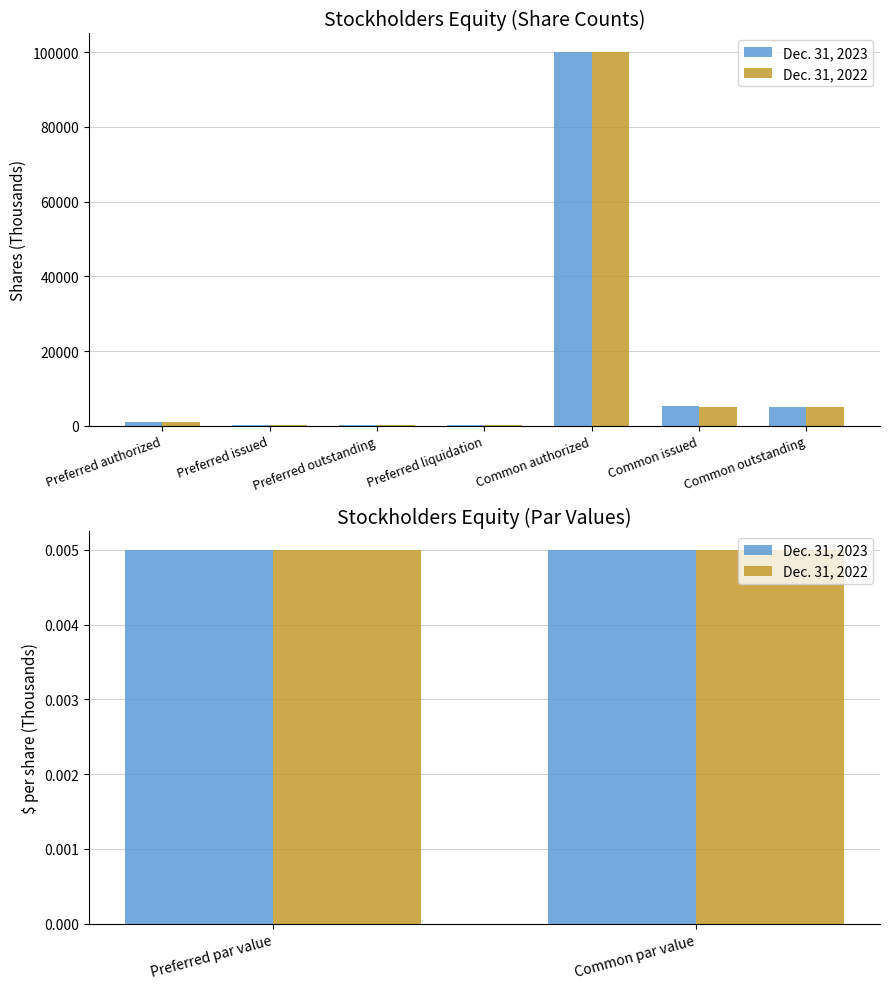

Rank the series at Preferred issued from lowest to highest value.

Dec. 31, 2023, Dec. 31, 2022